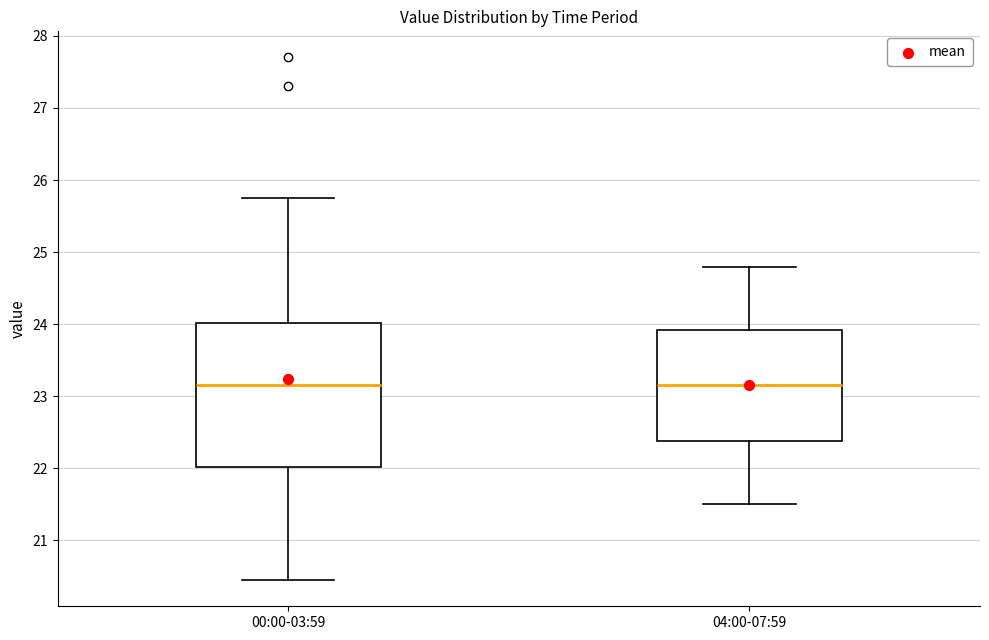

Which box is the tallest, from its lower edge to its upper edge?

00:00-03:59